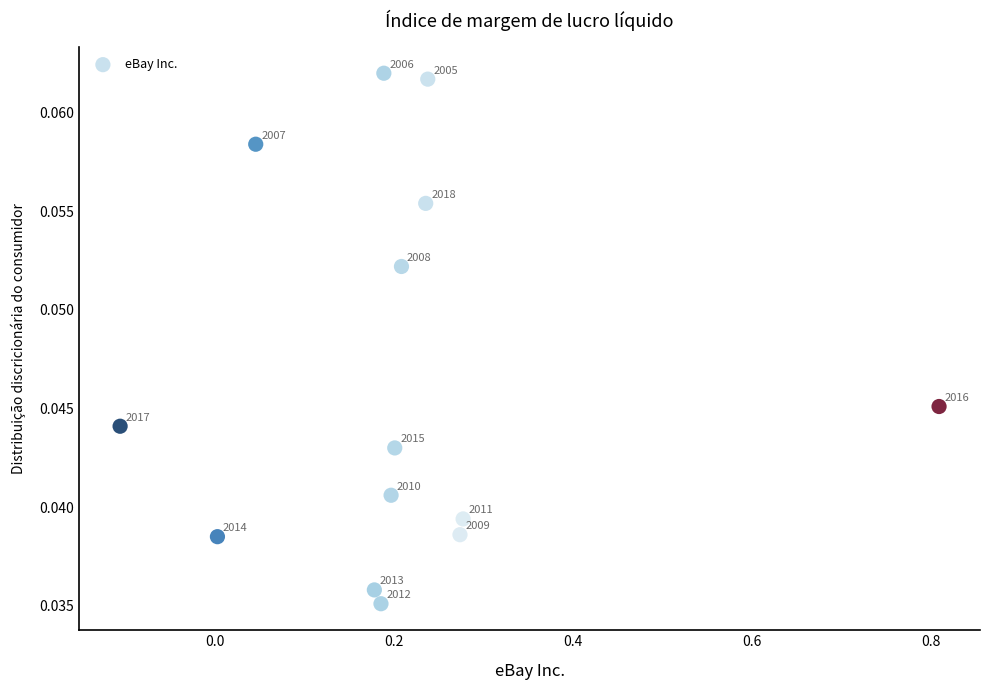

What is the range of X values (max minus min)?

0.9